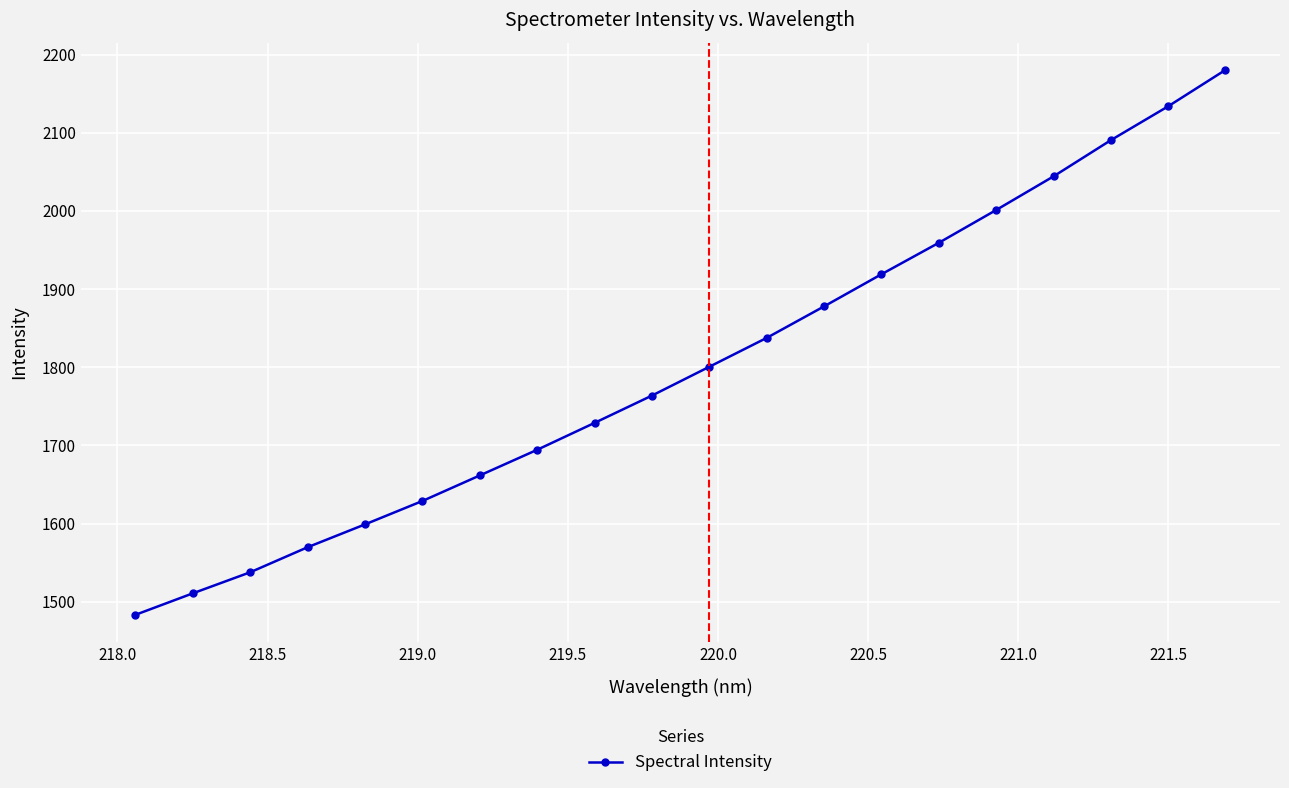

What is the value of the 4th point from the left?

1569.7